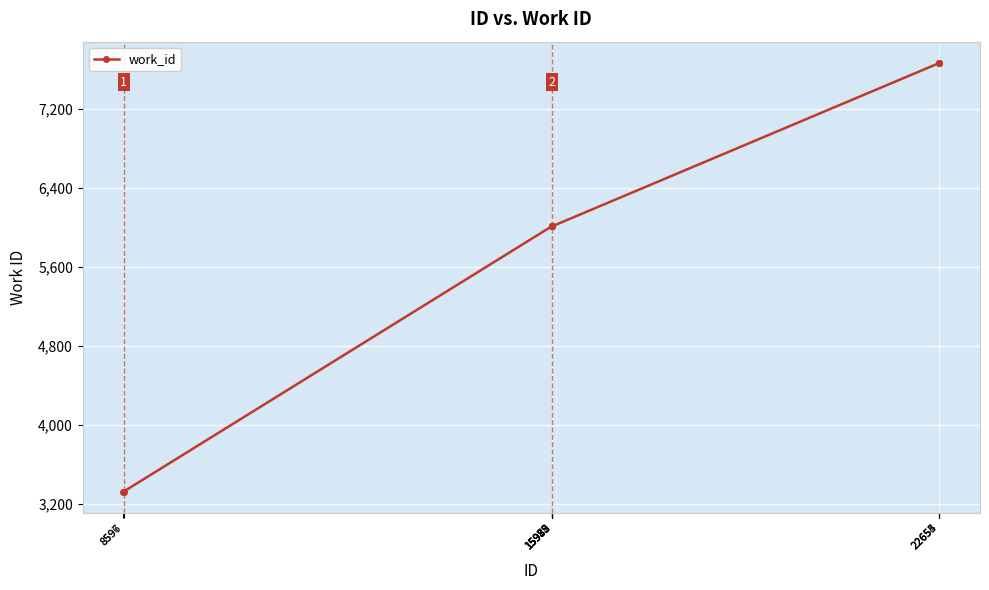

Between 15979 and 22654, which is larger?

22654